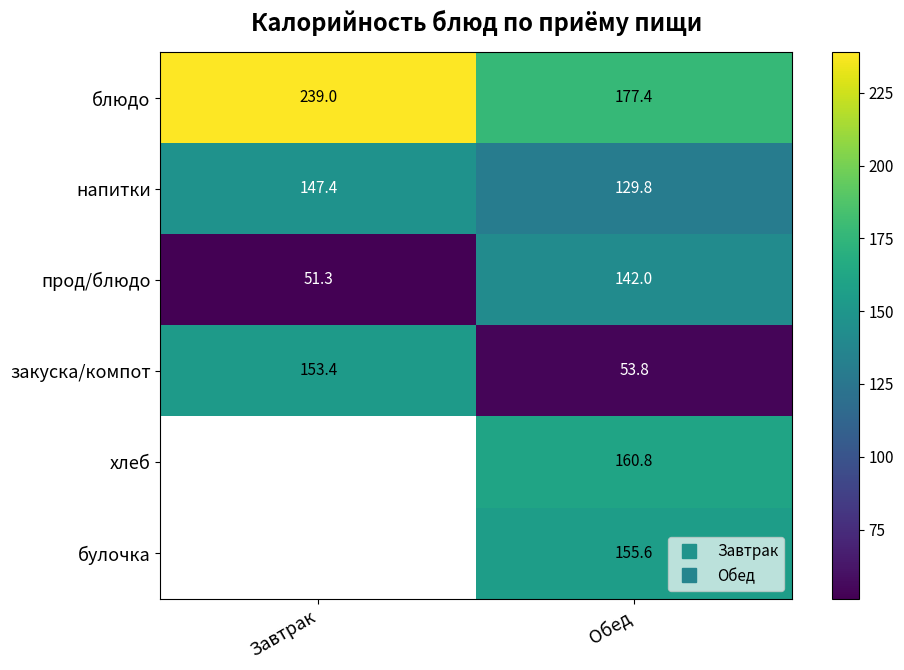

What is the average value of the блюдо series?

208.2